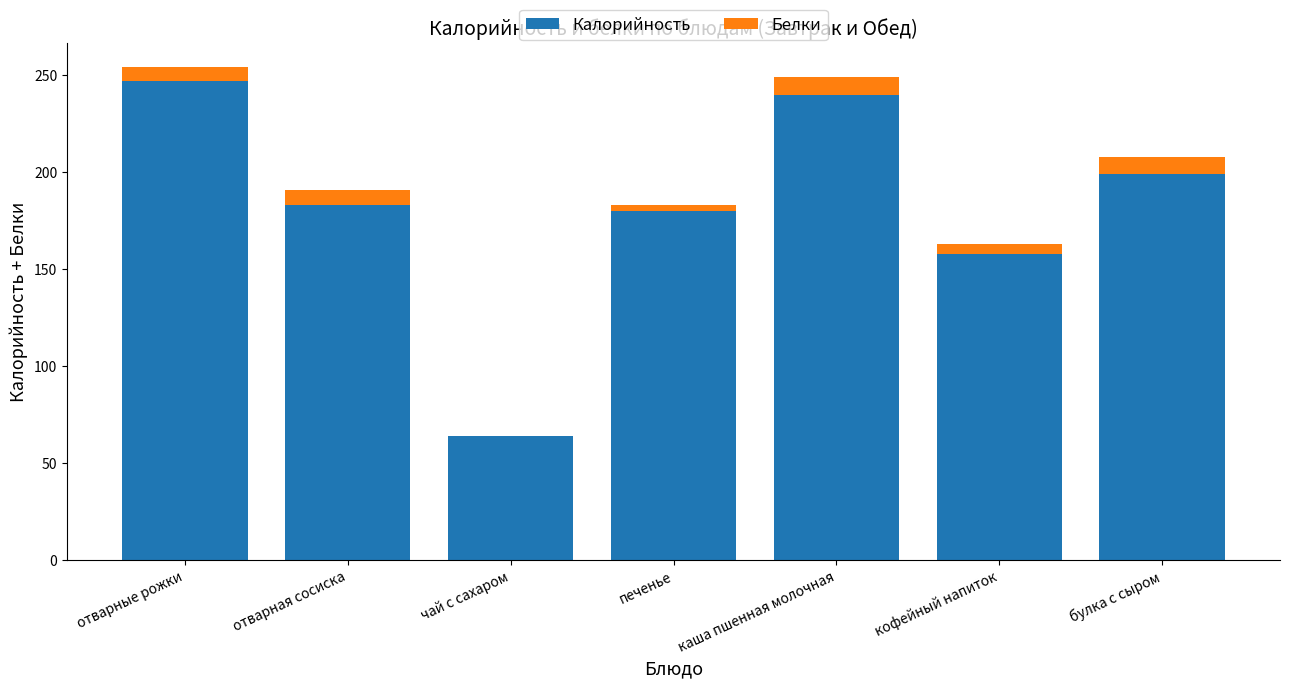

Which category has the highest value in the Калорийность series?

отварные рожки